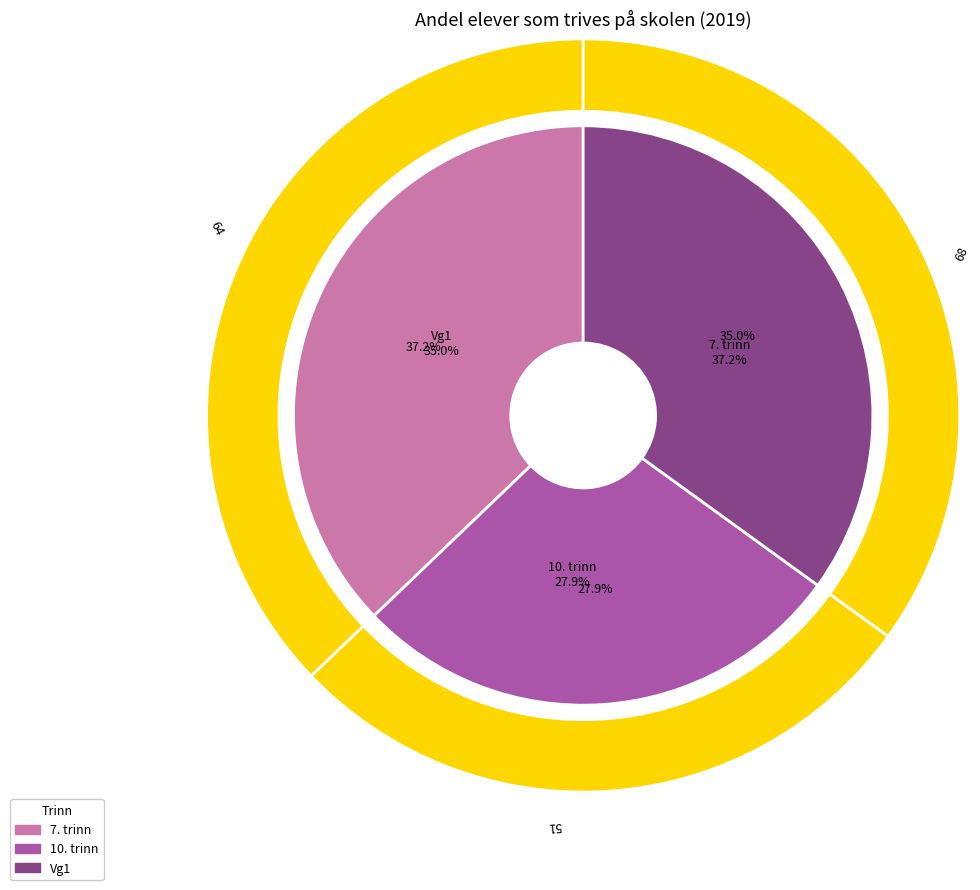

What percentage do Vg1 and 7. trinn together represent?

72.1%